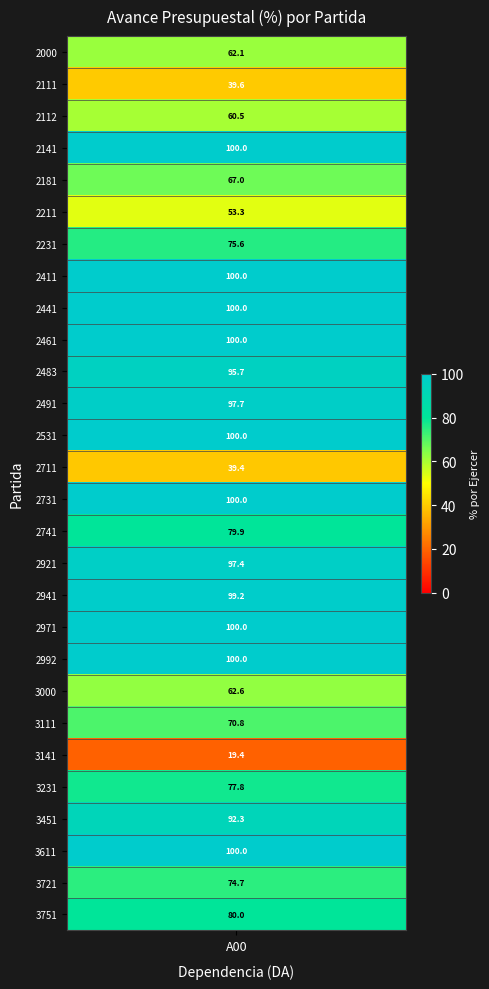

The value of 2000 at 5 is -32.9. True or false?

False